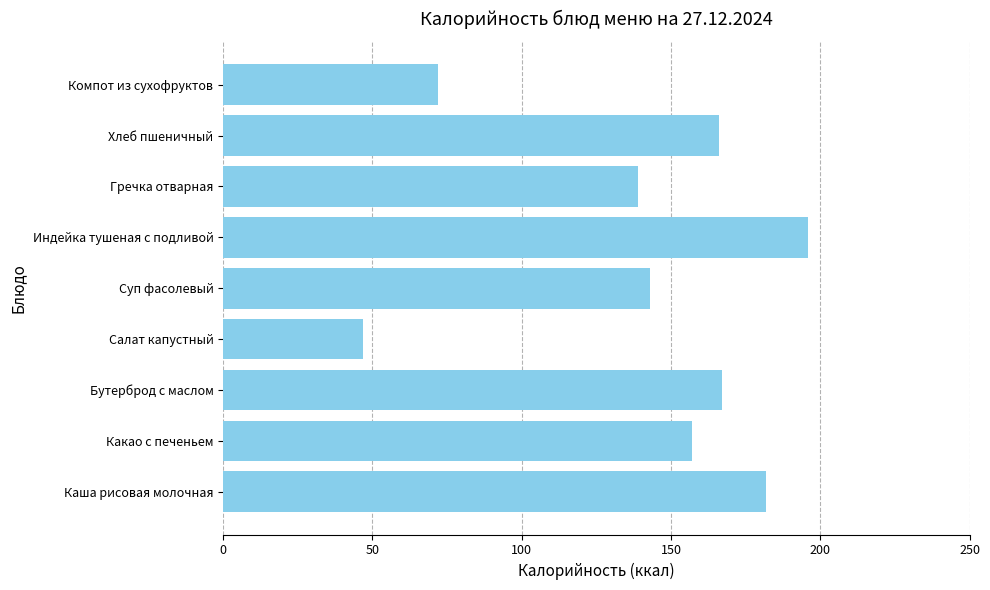

True or false: the data shows 182 at Каша рисовая молочная.

True